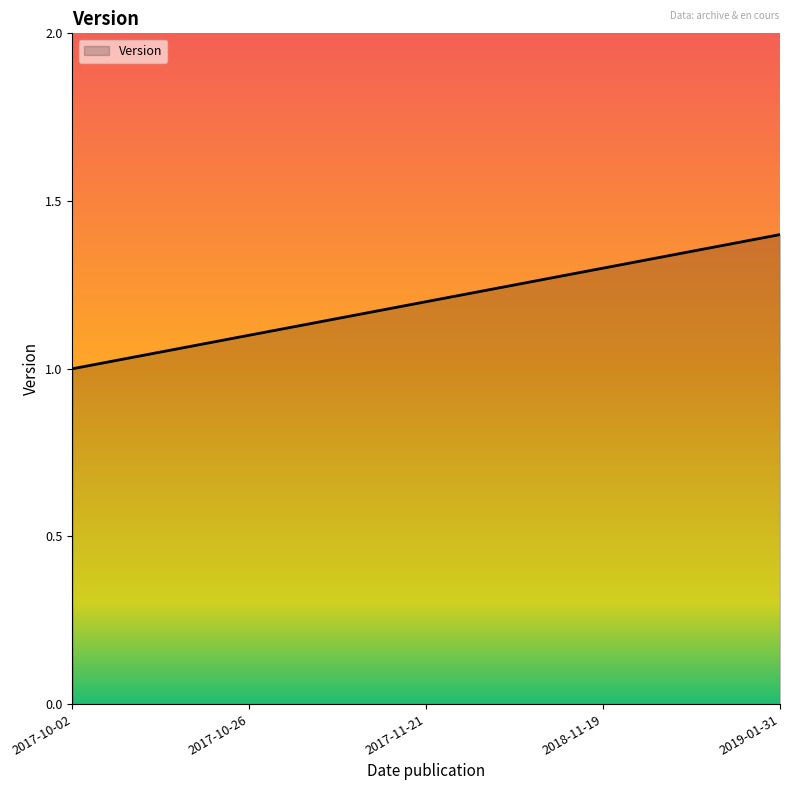

How many values are between 1 and 2?

5